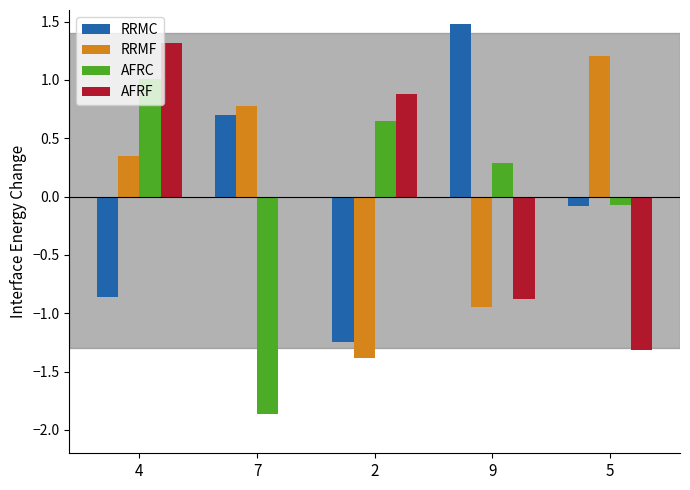

At which category is the sum across all series the highest?

4